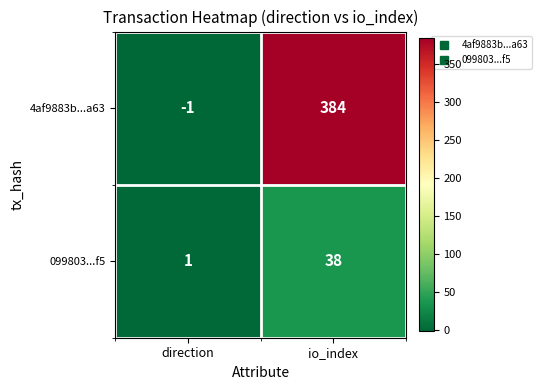

Rank the series by their maximum value, from lowest to highest.

099803...f5, 4af9883b...a63